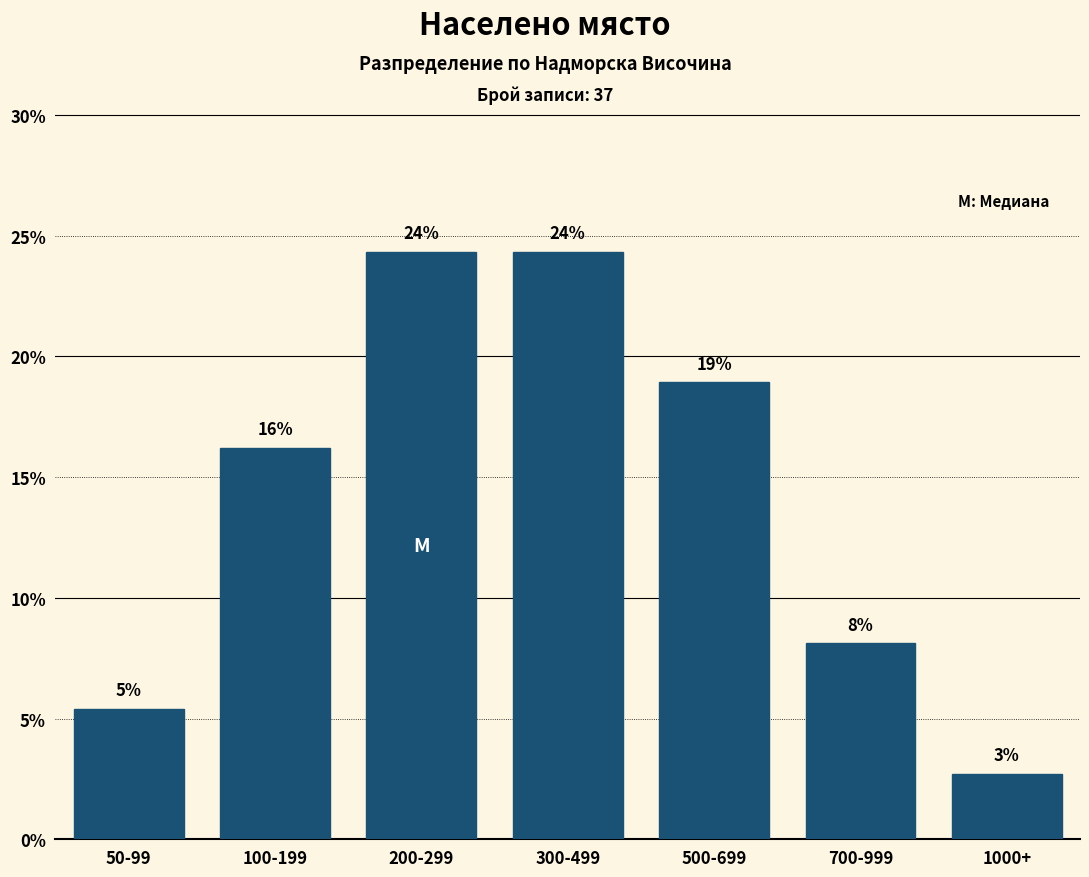

How many bars are there in total?

7